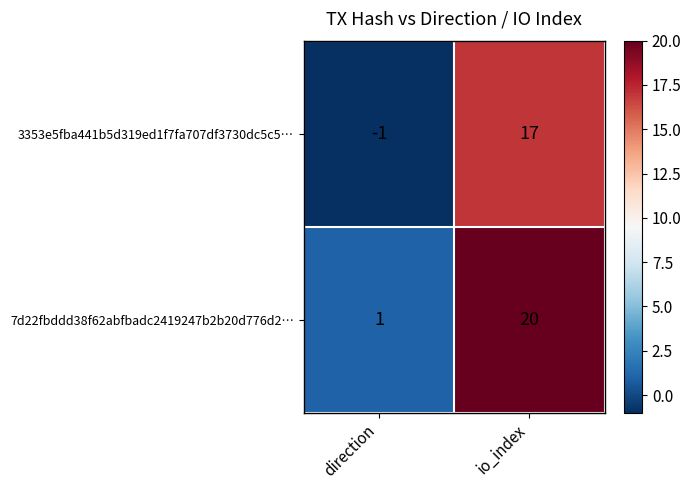

Where is 7d22fbddd38f62abfbadc2419247b2b20d776d2… nearest to the value 10?

direction